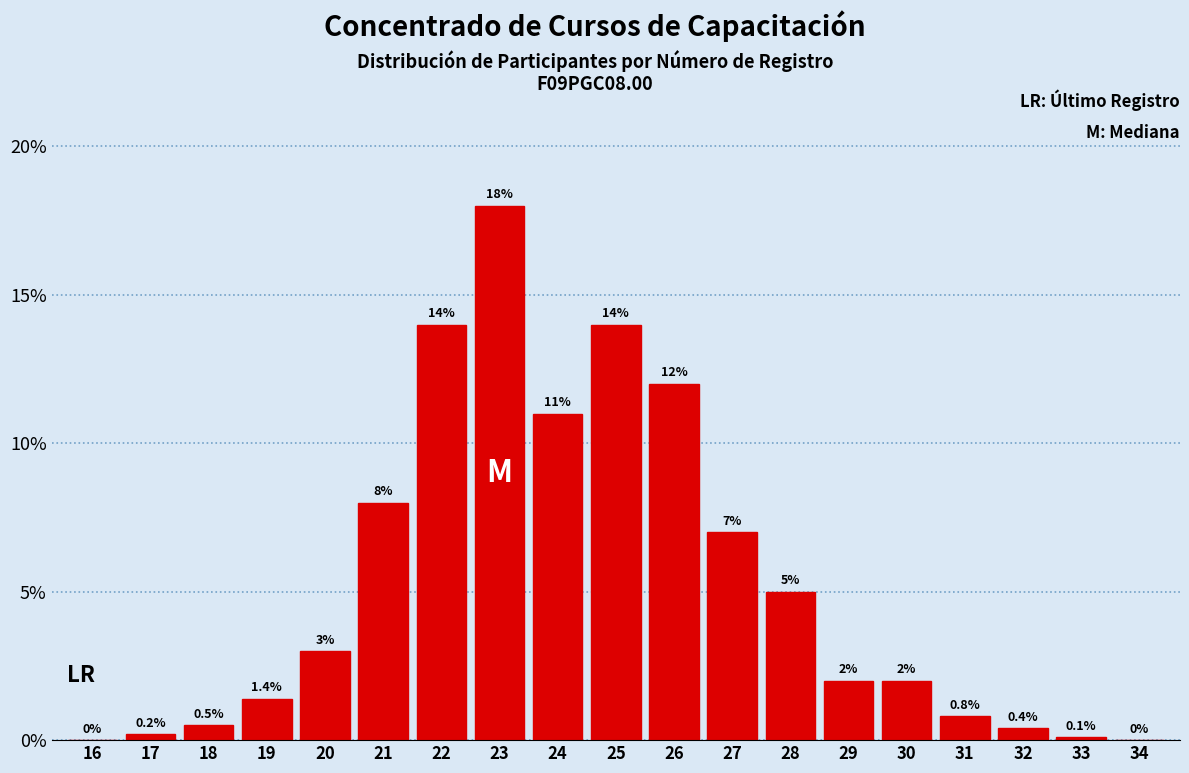

Reading right to left, transcribe all the data shown in this chart.

34=0.0	33=0.1	32=0.4	31=0.8	30=2.0	29=2.0	28=5.0	27=7.0	26=12.0	25=14.0	24=11.0	23=18.0	22=14.0	21=8.0	20=3.0	19=1.4	18=0.5	17=0.2	16=0.0